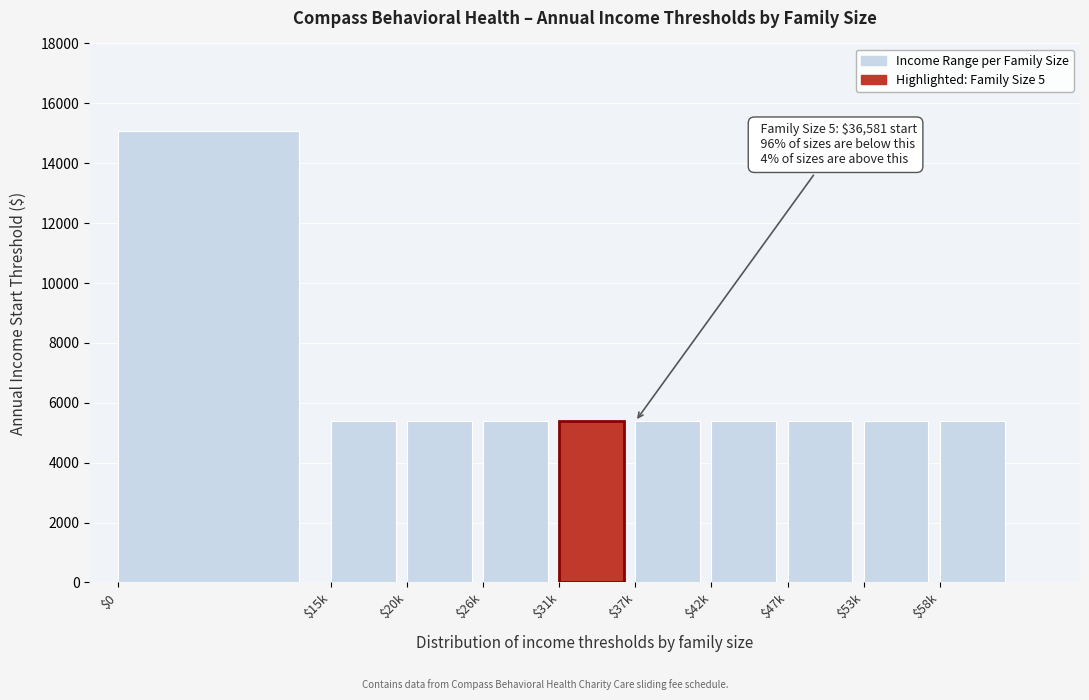

Reading right to left, transcribe all the data shown in this chart.

5380	5380	5380	5380	5380	5380	5380	5380	5380	15061